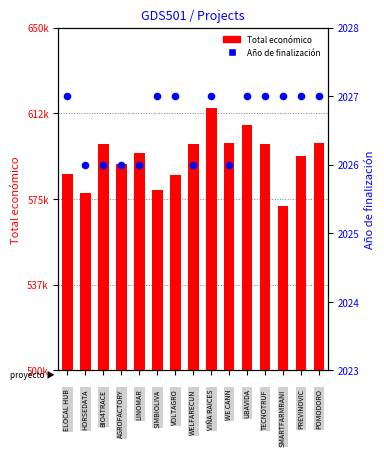

At how many categories does at least one series exceed 320791?

15